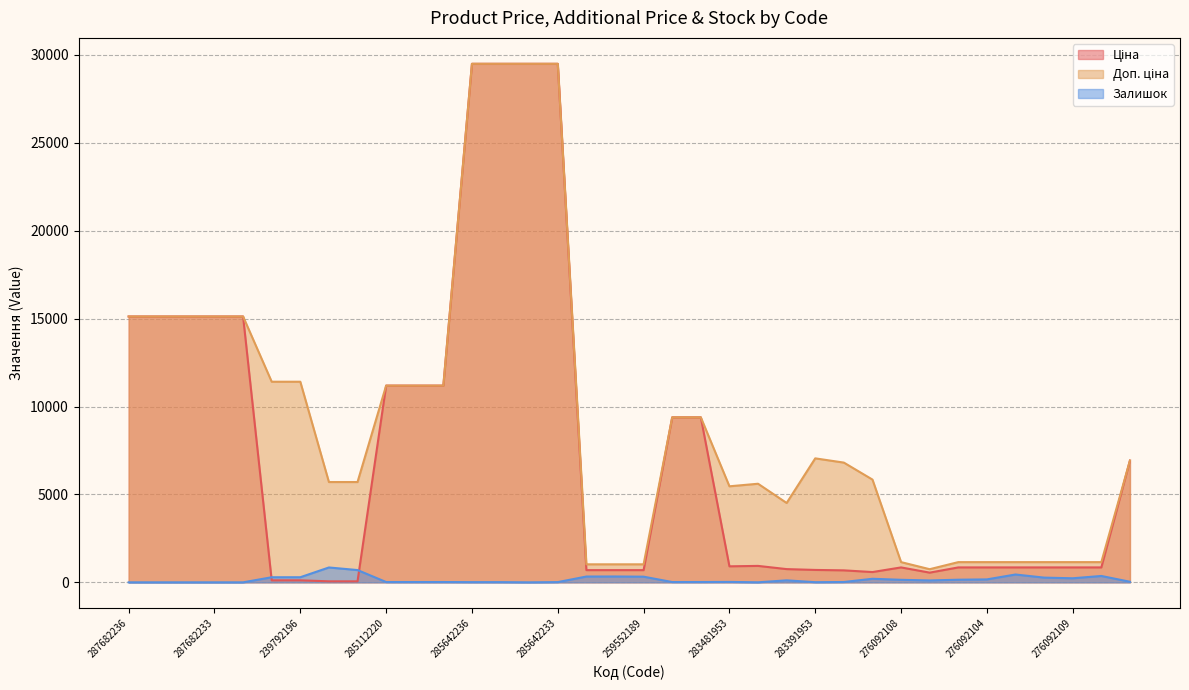

Rank the categories by Ціна value from lowest to highest.

239752197, 239752196, 239792197, 239792196, 276092107, 283331953, 283361953, 259552213, 259552212, 259552189, 283391953, 283421953, 276092108, 276092105, 276092104, 276092103, 276092035, 276092109, 276092106, 283481953, 283451953, 280941901, 273702193, 273702194, 285112220, 285112217, 285111961, 287682236, 287682235, 287682234, 287682233, 287682231, 285642236, 285642235, 285642234, 285642233